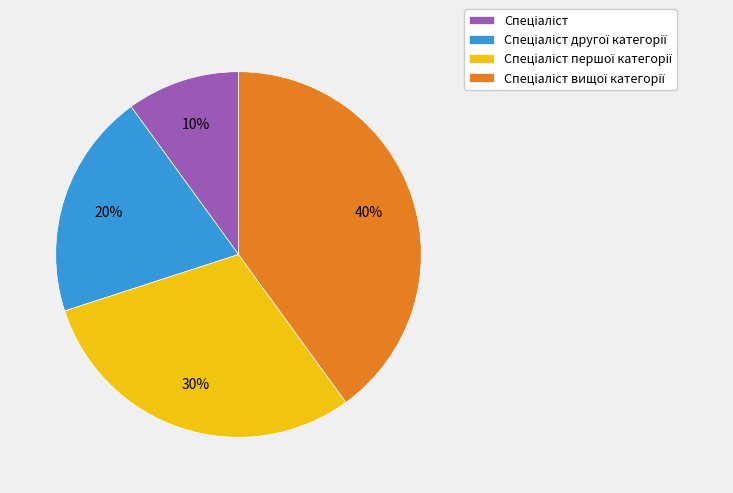

How many slices are in this pie chart?

4